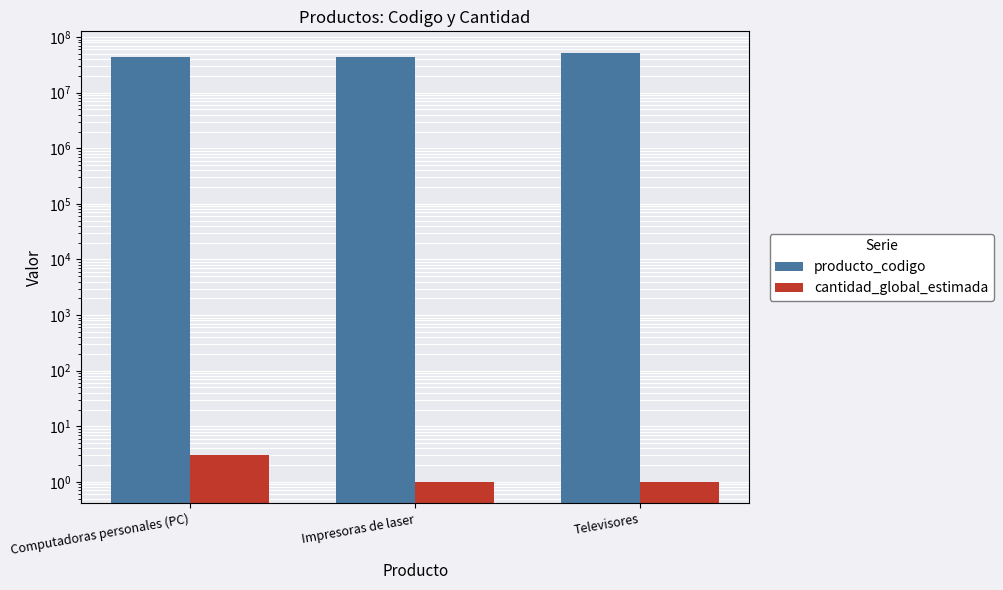

Reading left to right, what are all the values shown in this chart?

producto_codigo: Computadoras personales (PC)=43211508	Impresoras de laser=43212105	Televisores=52161505
cantidad_global_estimada: Computadoras personales (PC)=3	Impresoras de laser=1	Televisores=1